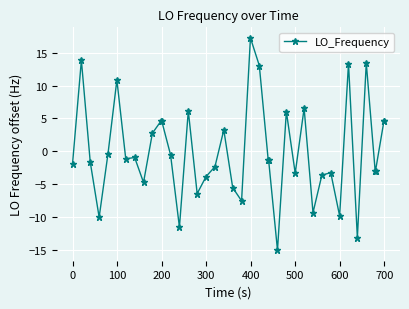

How many series are shown in this chart?

1